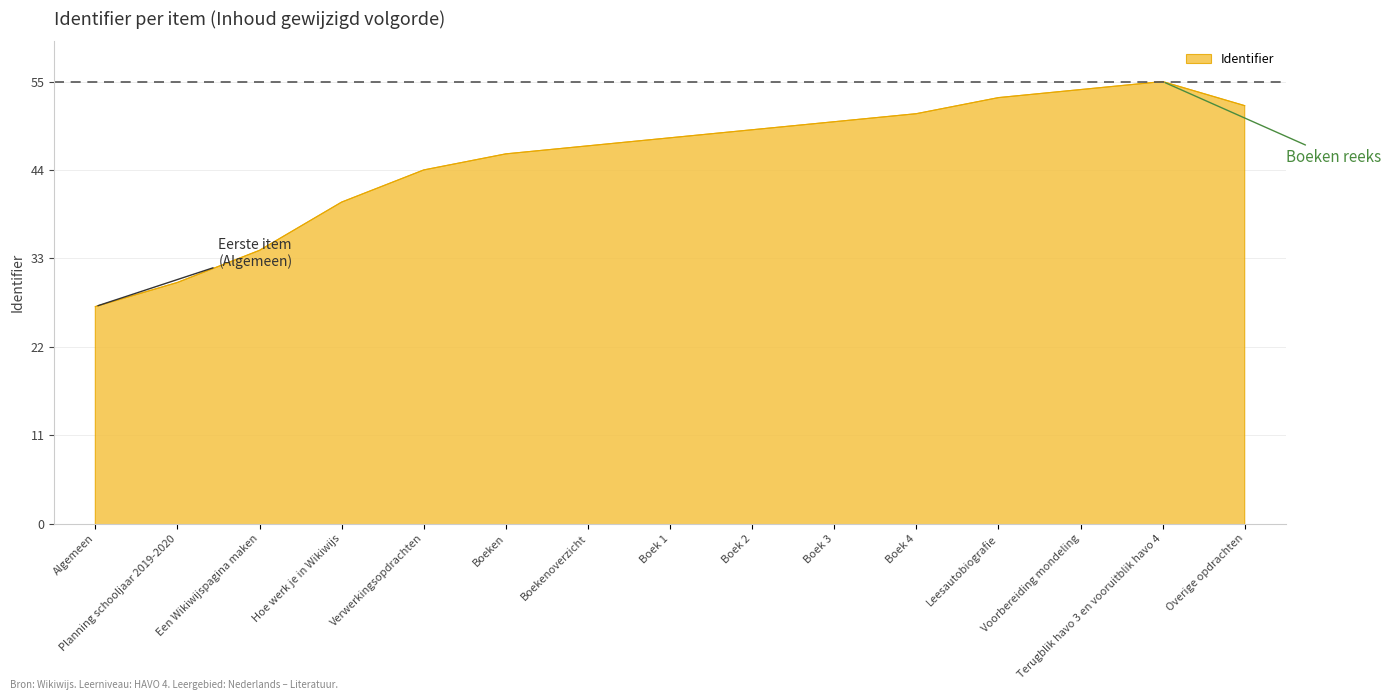

Does the chart have visible grid lines?

Yes